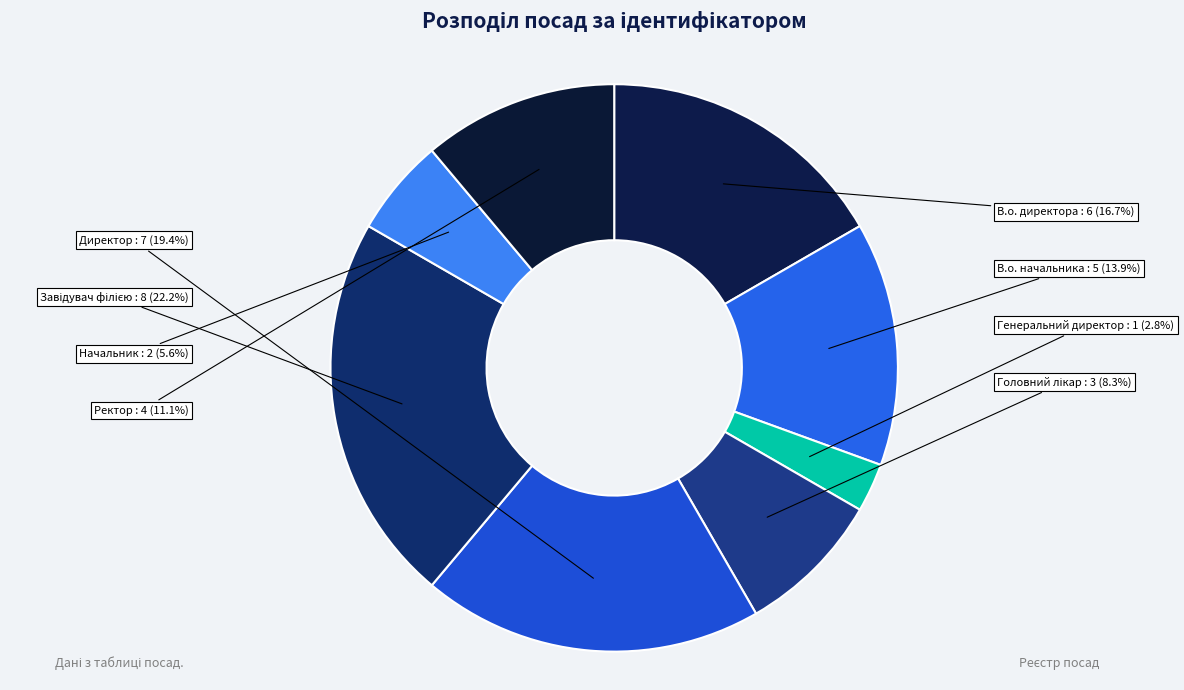

Combined, do Директор and Начальник account for over 50%?

No